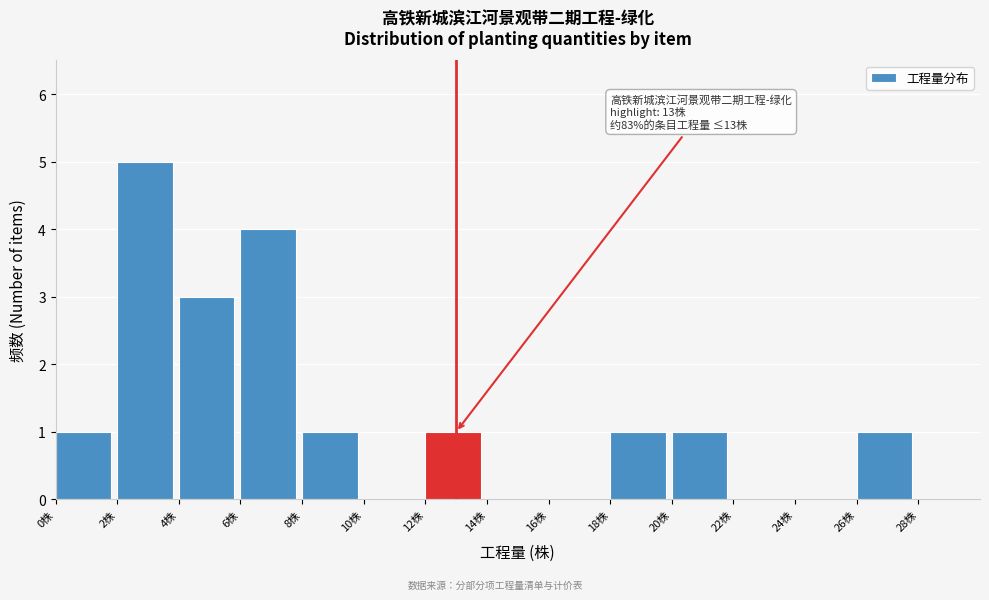

Which range on the x-axis has the tallest bar?

2 to 4